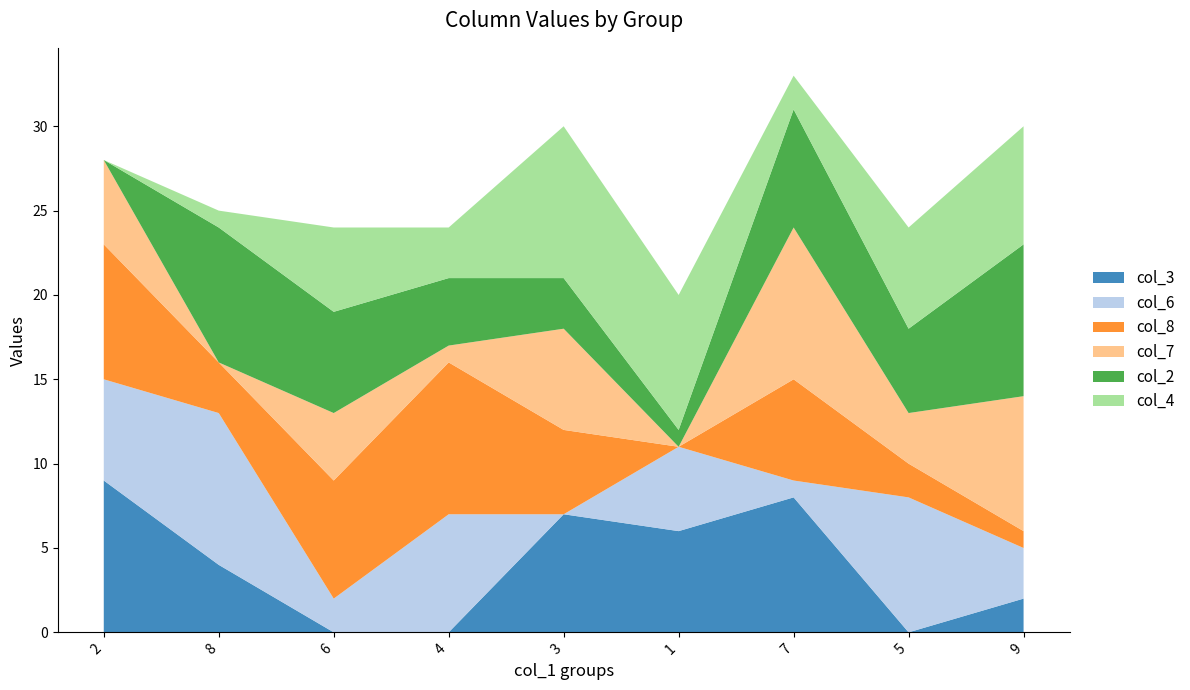

Reading left to right, what are all the values shown in this chart?

col_3: 2=9	8=4	6=0	4=0	3=7	1=6	7=8	5=0	9=2
col_6: 2=6	8=9	6=2	4=7	3=0	1=5	7=1	5=8	9=3
col_8: 2=8	8=3	6=7	4=9	3=5	1=0	7=6	5=2	9=1
col_7: 2=5	8=0	6=4	4=1	3=6	1=0	7=9	5=3	9=8
col_2: 2=0	8=8	6=6	4=4	3=3	1=1	7=7	5=5	9=9
col_4: 2=0	8=1	6=5	4=3	3=9	1=8	7=2	5=6	9=7